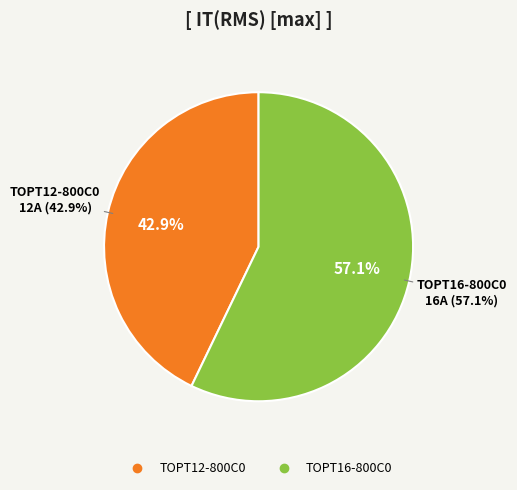

To the nearest percent, what is the average slice percentage?

50%